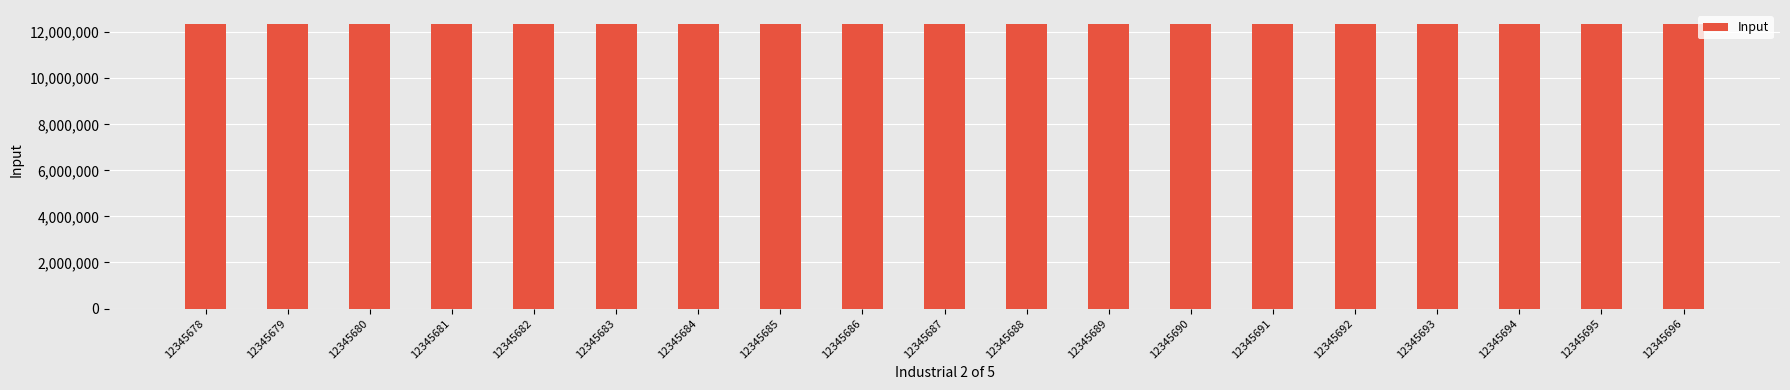

True or false: the data shows 12345681 at 12345681.

True